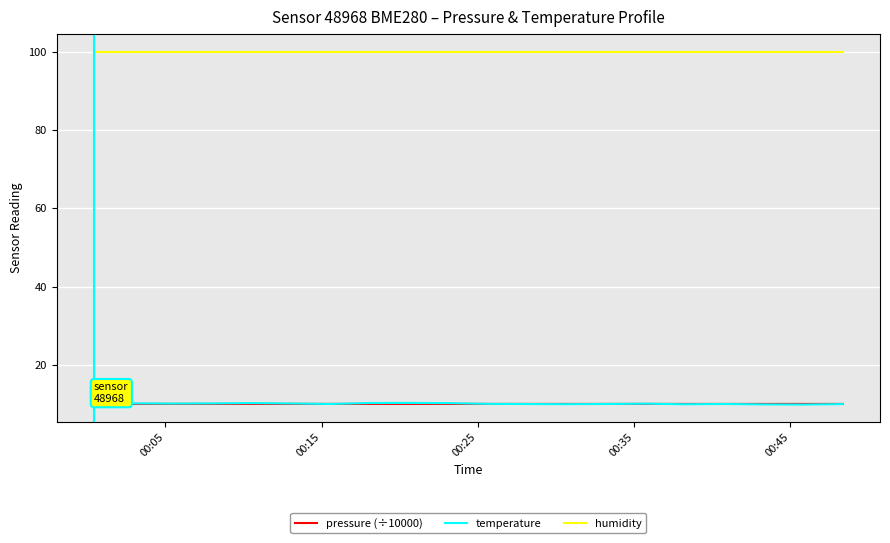

Count the number of categories in the chart.

20